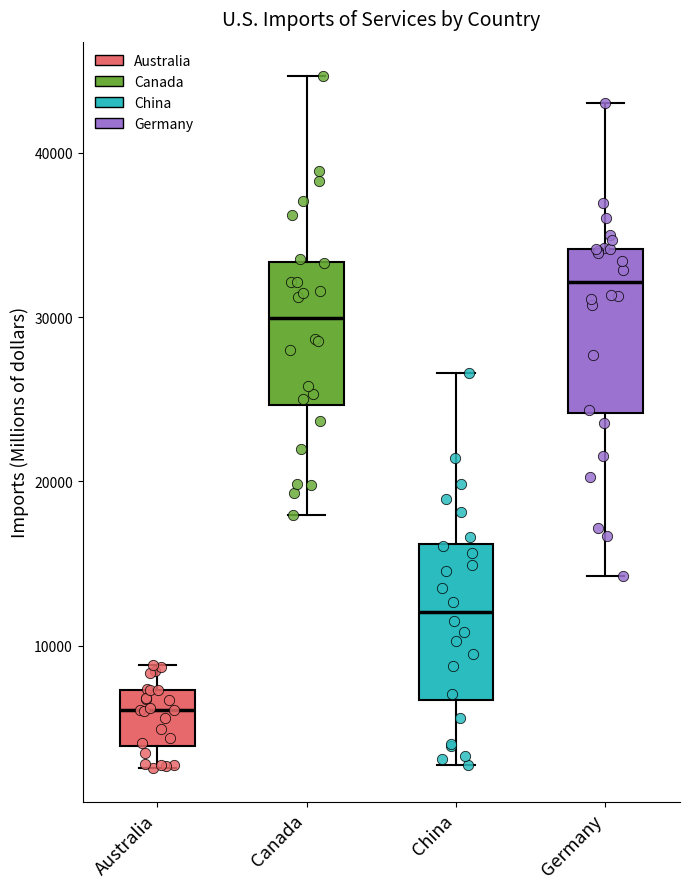

Where is the lower edge of the box for Australia on the y-axis? The values are not printed on the chart, so give them approximately, as read against the axis.

4000